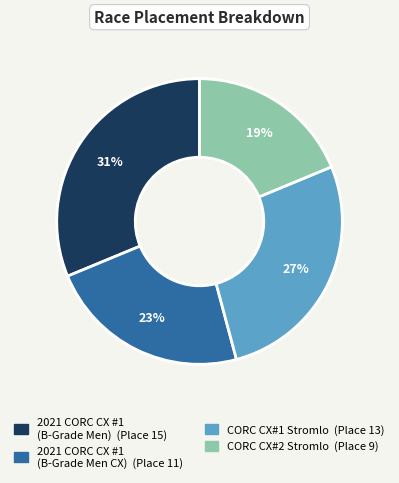

Is there any slice that represents more than half of the pie?

No